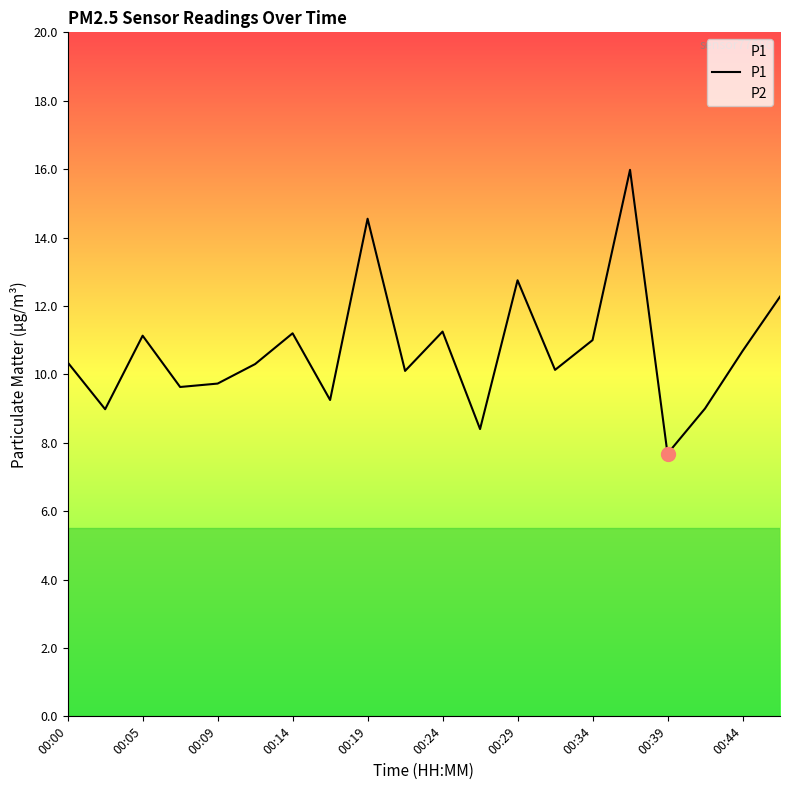

Which series has the widest spread of values?

P1